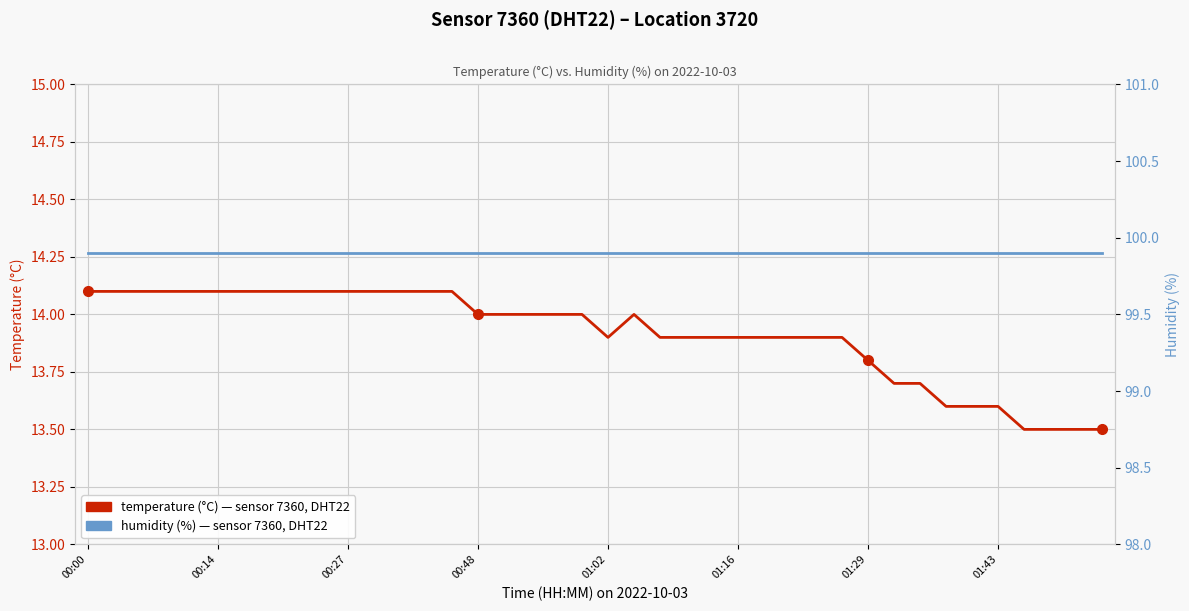

How many distinct data groups are displayed?

2